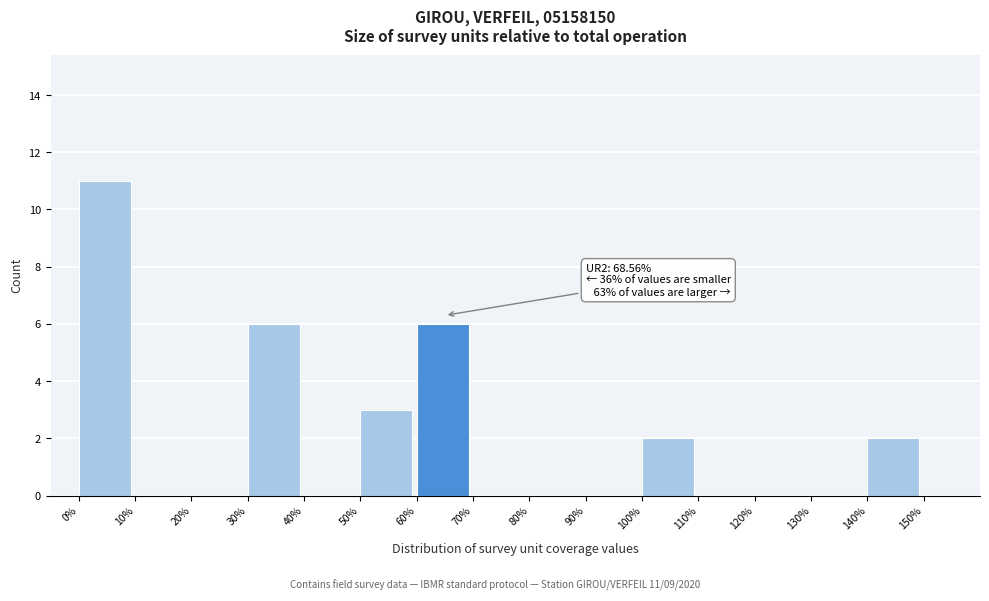

Over which range of the x-axis is the bar tallest?

0 to 10